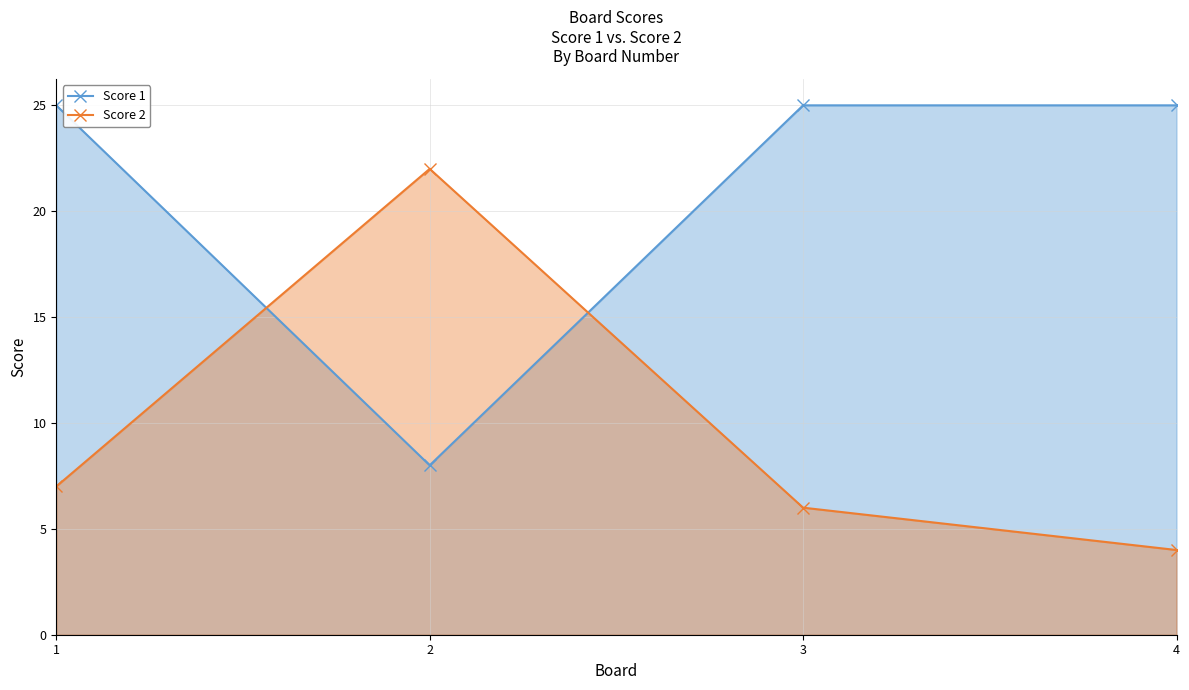

How many distinct data groups are displayed?

2